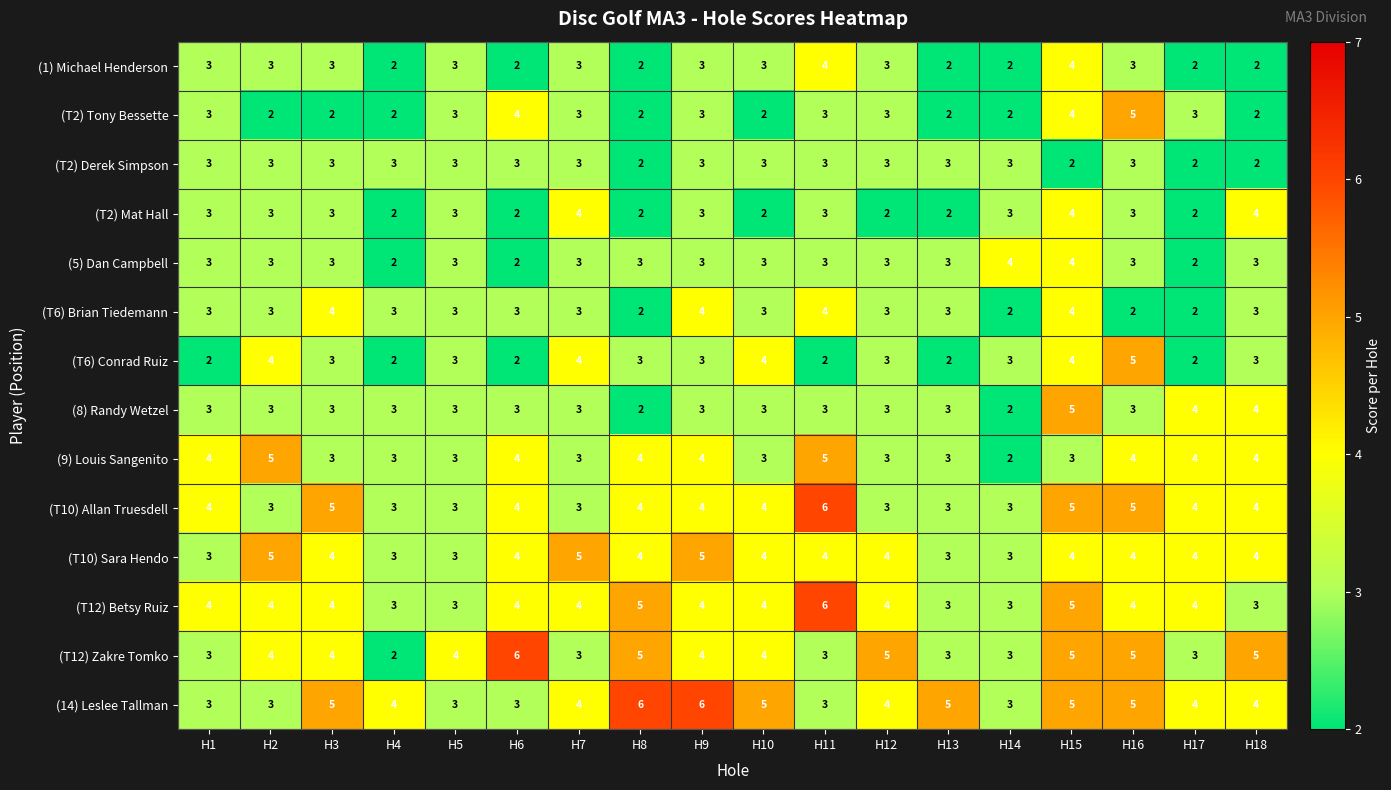

True or false: (5) Dan Campbell has a value of 2 at H17.

True